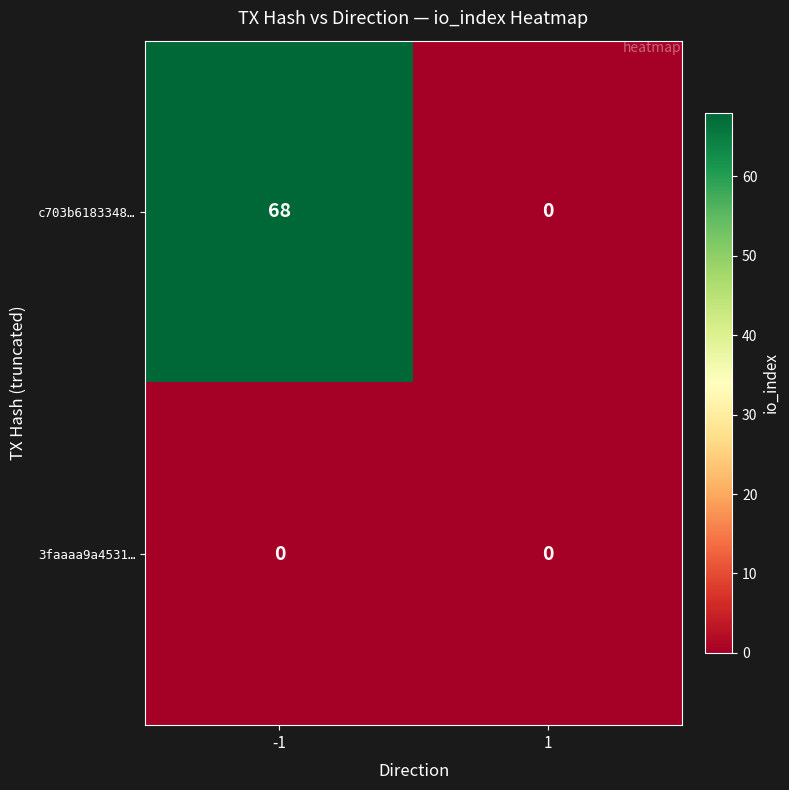

Between -1 and 1, which series saw the biggest shift?

c703b6183348…